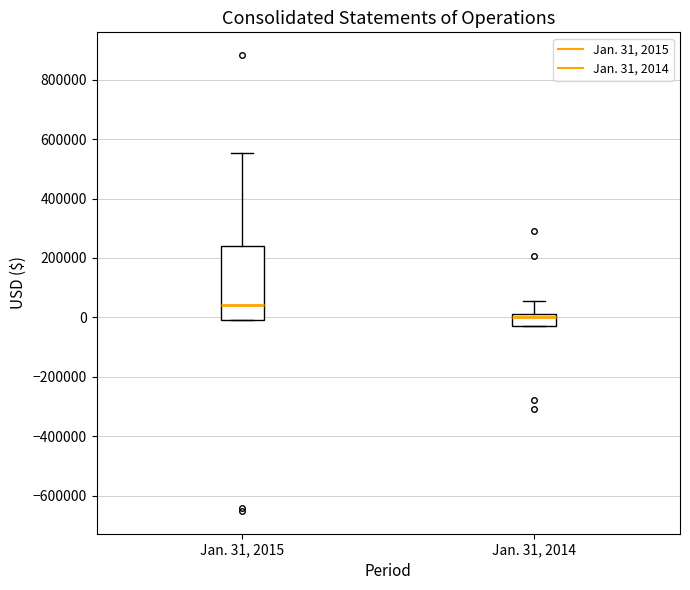

Reading left to right, read every box against the y-axis: the position of its median line, the range the box covers, and the ends of its whiskers. The values are not printed on the chart, so give them approximately, as read against the axis.

Jan. 31, 2015: median 40000, box 0 to 240000, whiskers 0 to 560000
Jan. 31, 2014: median 0, box -40000 to 20000, whiskers -40000 to 60000